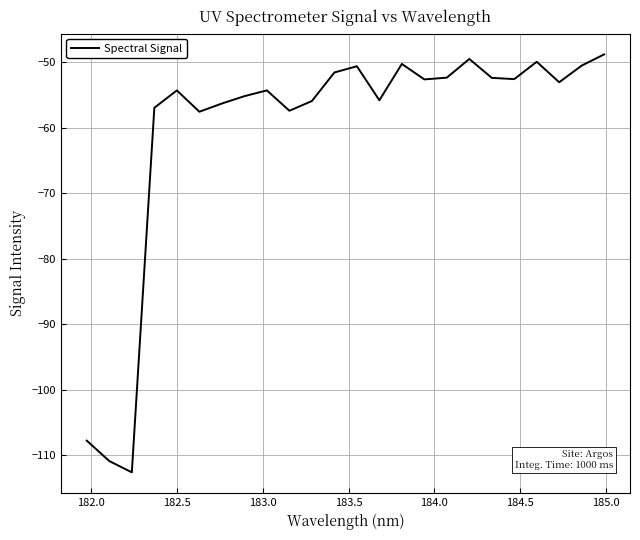

How many lines are shown in the chart?

1